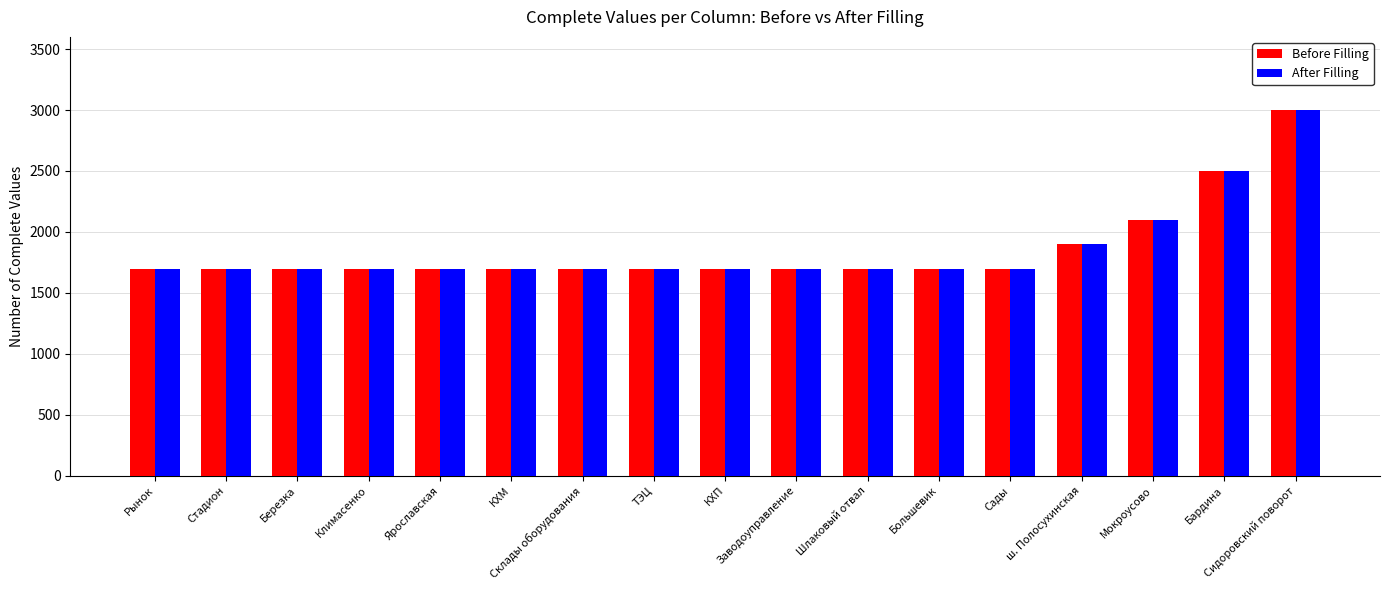

What is the difference between the maximum and minimum values in the Before Filling series?

1300